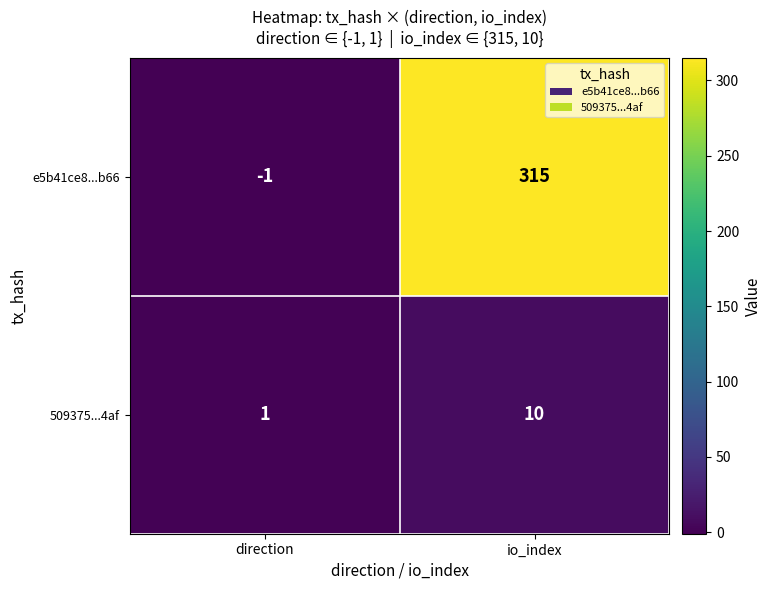

Which series has the largest total across all categories?

e5b41ce8...b66